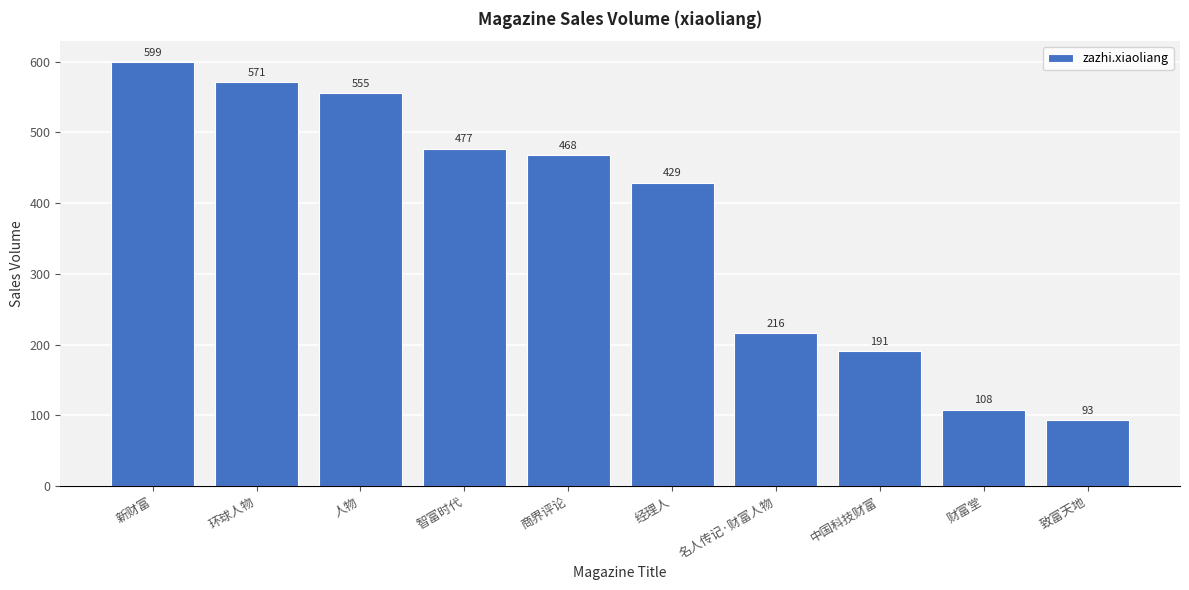

What is the change in value from 新财富 to 环球人物?

-28